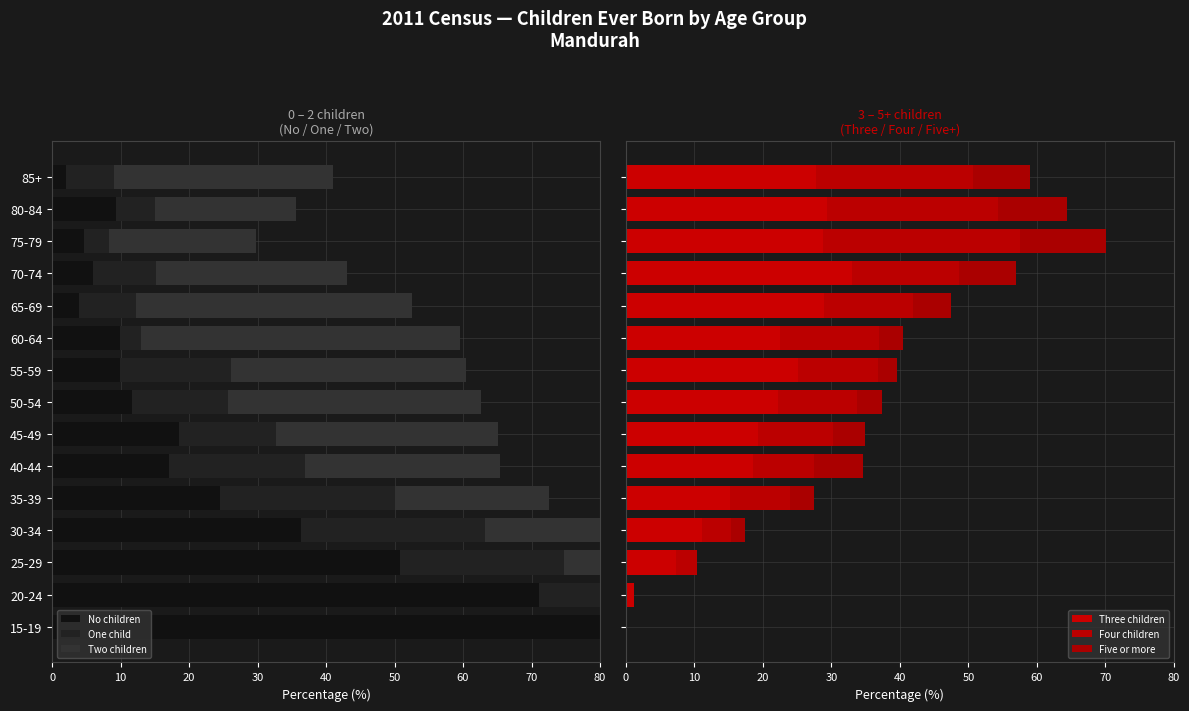

Rank the series by their maximum value, from highest to lowest.

No children, Two children, Three children, Four children, One child, Five or more